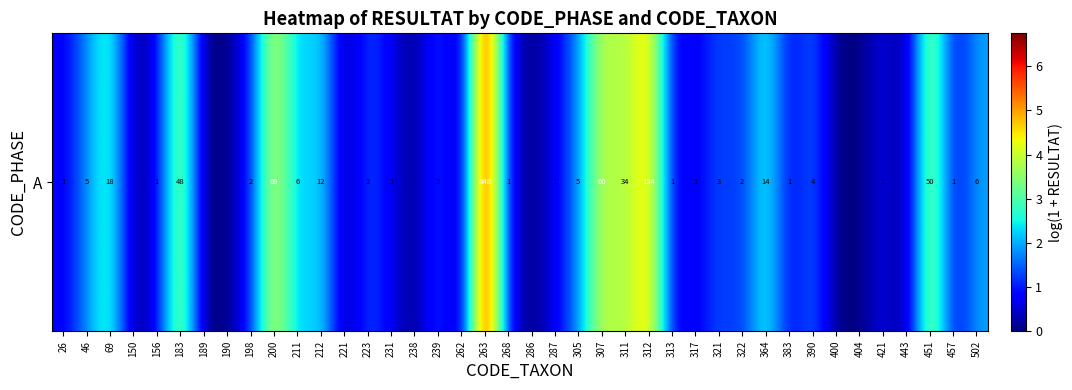

Reading left to right, transcribe all the data shown in this chart.

26=0.7	46=1.8	69=2.9	150=0.0	156=0.7	183=3.9	189=0.0	190=0.0	198=1.1	200=4.2	211=1.9	212=2.6	221=0.0	223=1.4	231=0.7	238=0.0	239=1.4	262=0.0	263=6.7	268=0.7	286=0.0	287=0.7	305=1.8	307=4.1	311=3.6	312=4.9	313=0.7	317=0.7	321=1.4	322=1.1	364=2.7	383=0.7	390=1.6	400=0.0	404=0.0	421=0.7	443=0.0	451=3.9	457=0.7	502=1.9